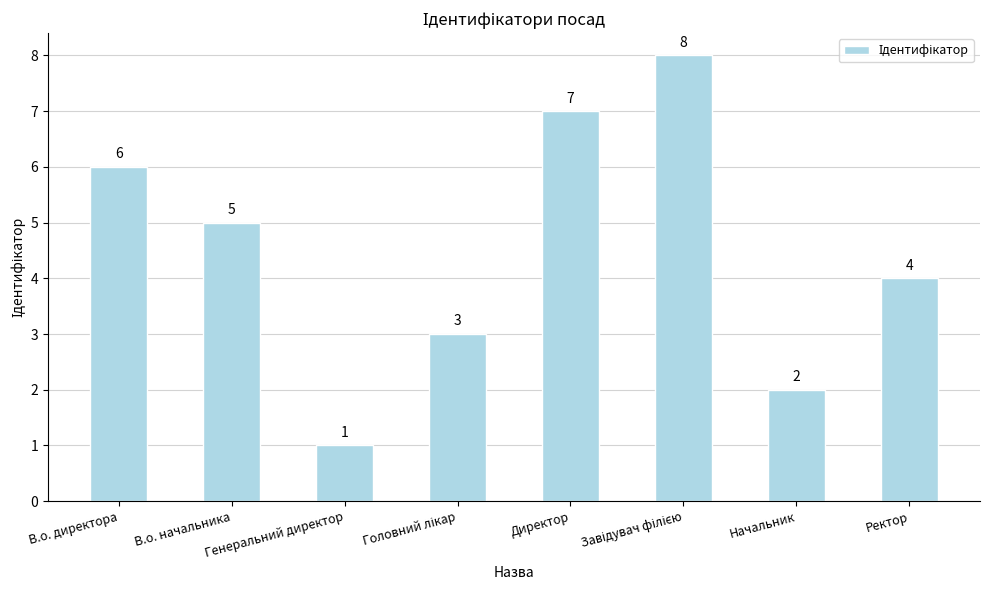

The value at В.о. директора is 6. True or false?

True